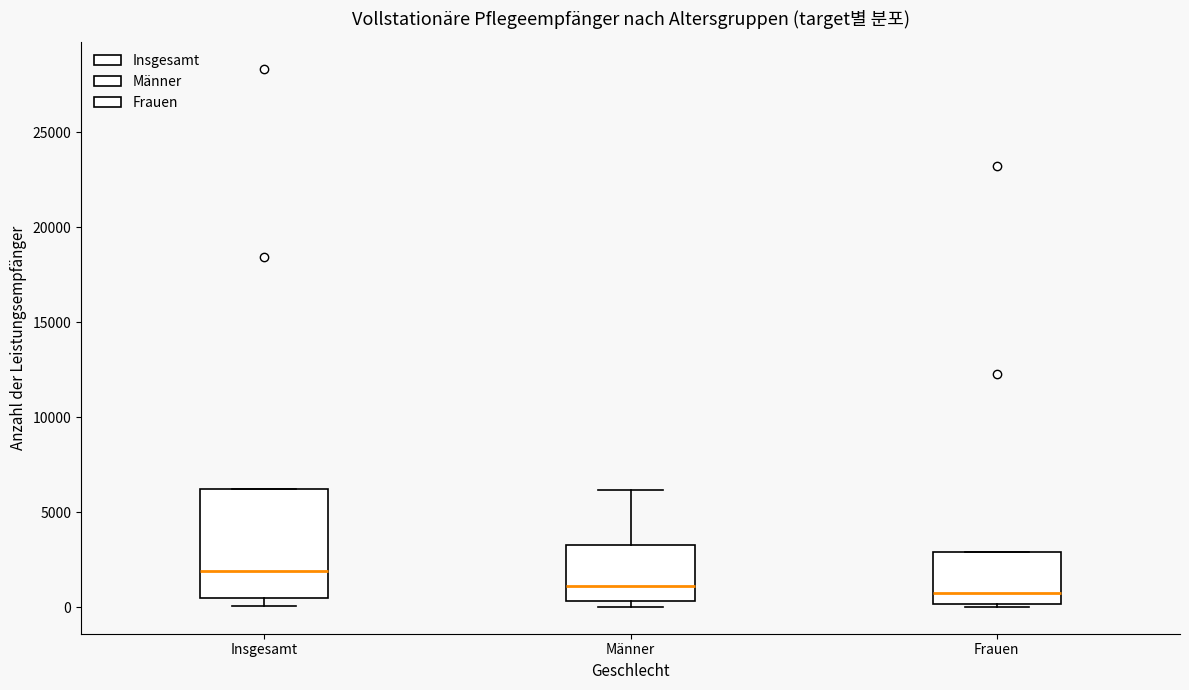

Reading left to right, read every box against the y-axis: the position of its median line, the range the box covers, and the ends of its whiskers. The values are not printed on the chart, so give them approximately, as read against the axis.

Insgesamt: median 2000, box 500 to 6000, whiskers 0 to 6000
Männer: median 1000, box 500 to 3500, whiskers 0 to 6000
Frauen: median 500, box 0 to 3000, whiskers 0 to 3000